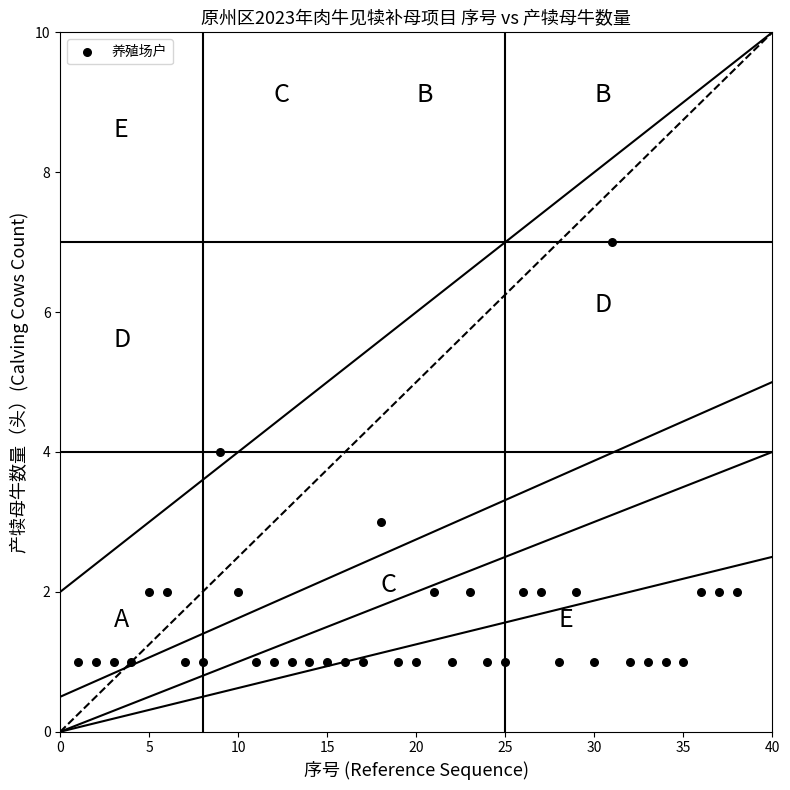

What is the range of Y values (max minus min)?

6